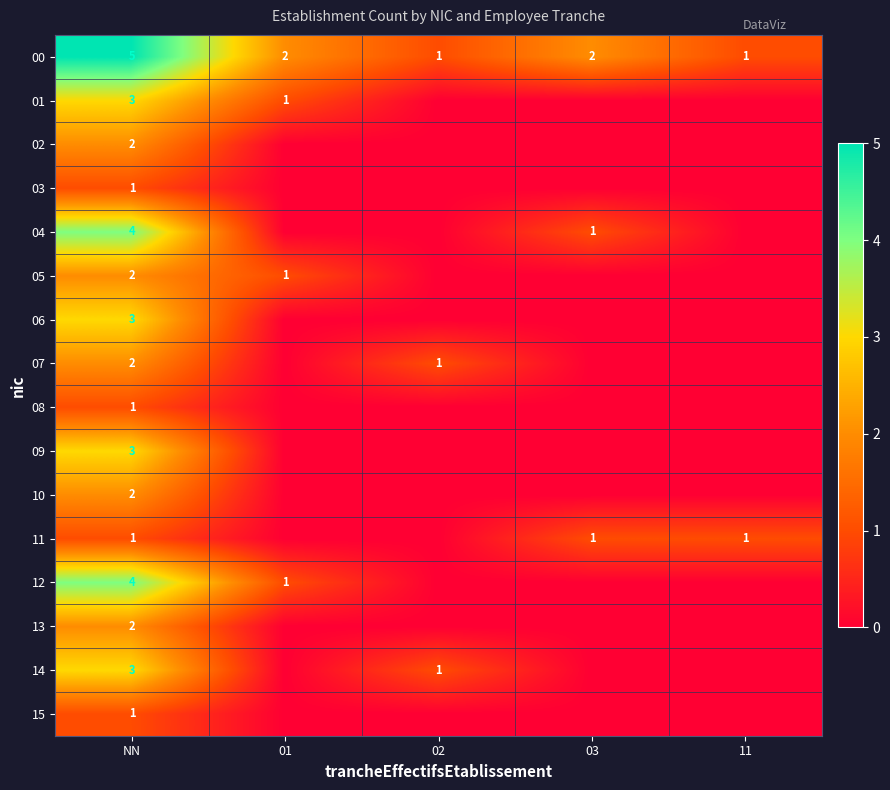

True or false: 00 has a value of 2 at 02.

False